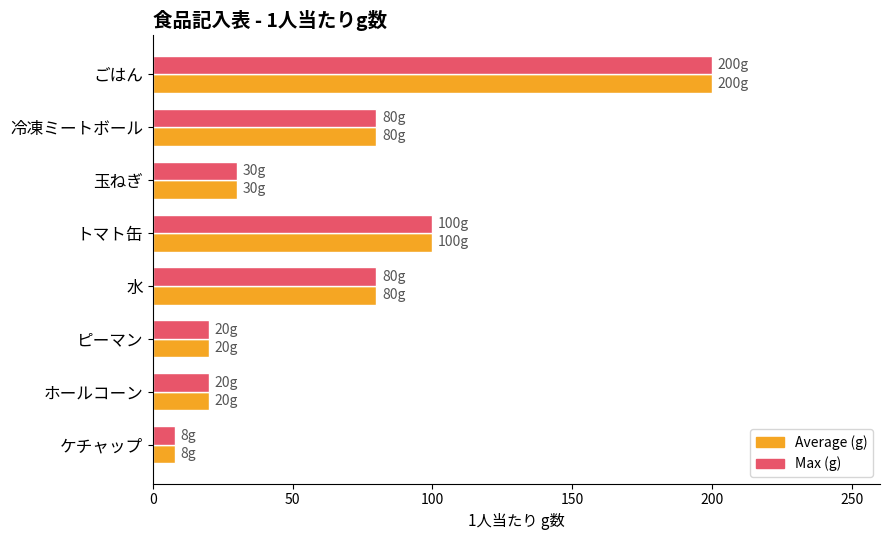

What is the average value of the Max (g) series?

67